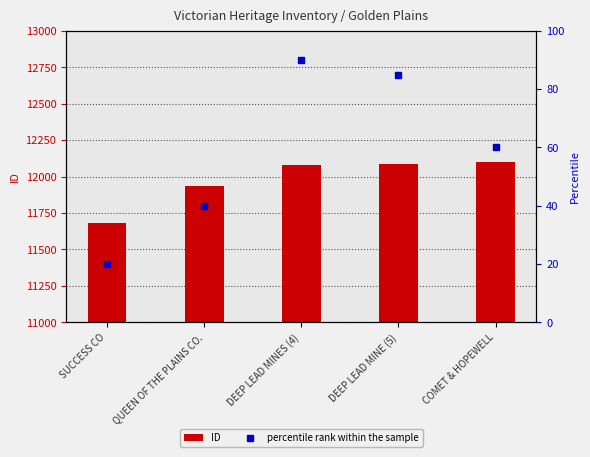

What is the difference between the percentile rank within the sample values at QUEEN OF THE PLAINS CO. and COMET & HOPEWELL?

20